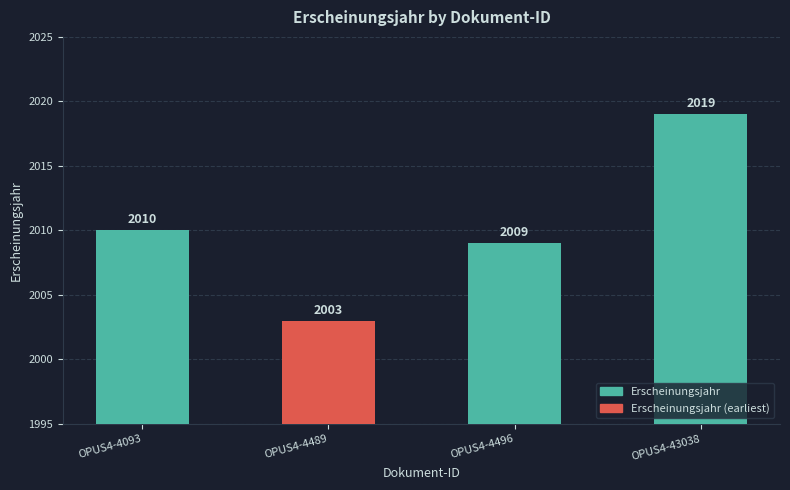

True or false: the data shows 662 at OPUS4-4093.

False